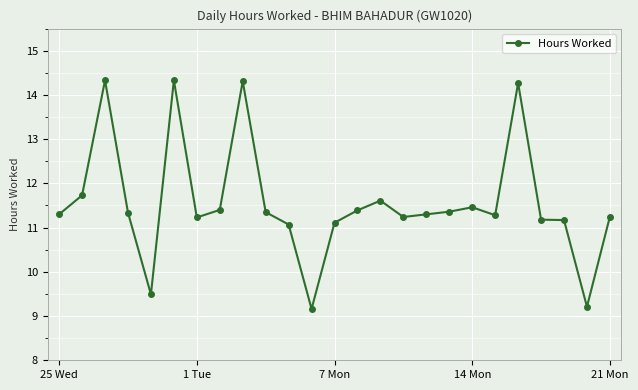

Count the number of data series in this chart.

1